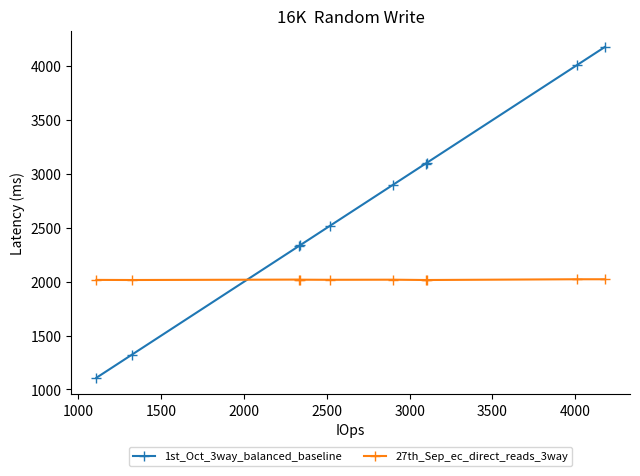

Rank the series by their average value, from lowest to highest.

27th_Sep_ec_direct_reads_3way, 1st_Oct_3way_balanced_baseline